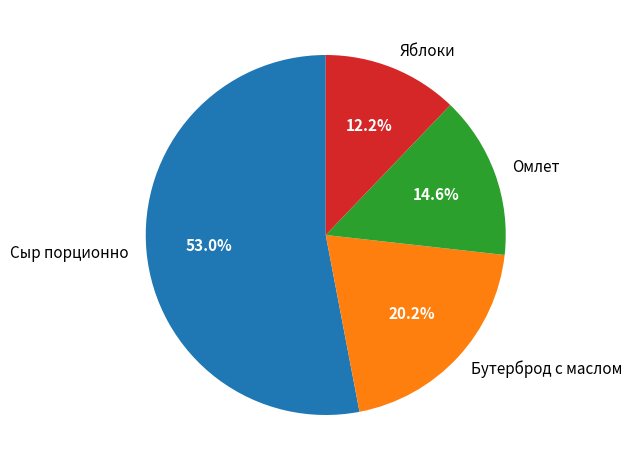

Do Бутерброд с маслом and Сыр порционно together represent more than half of the pie?

Yes